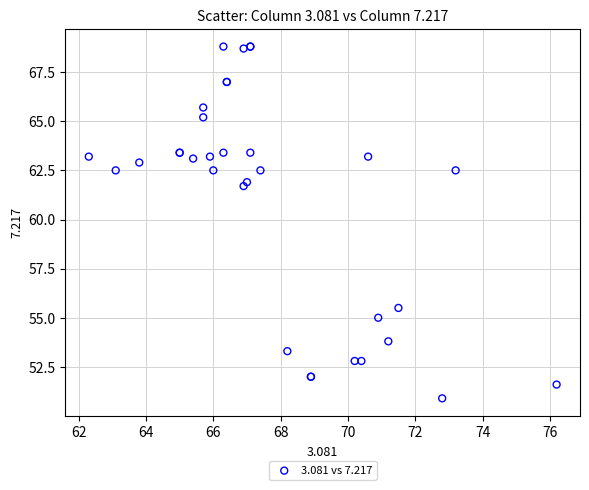

What Y value in the scatter plot is closest to 59?

61.7